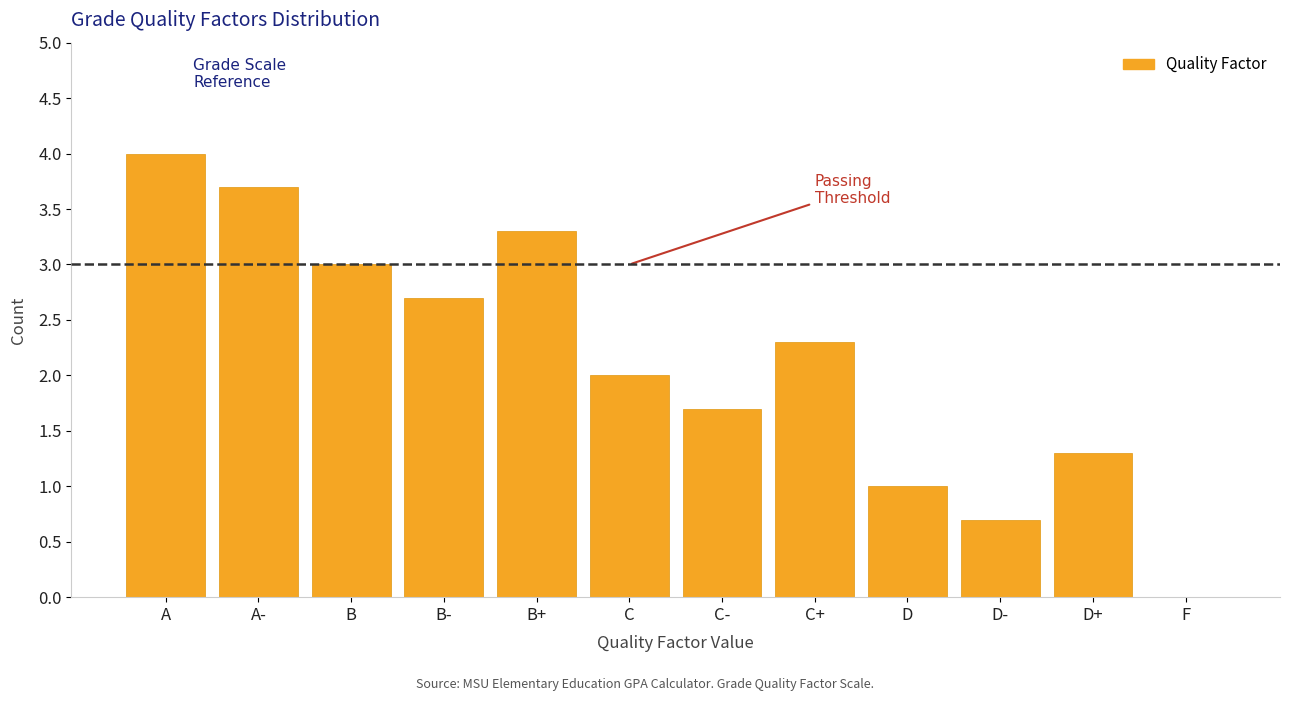

Reading left to right, extract all data points from this chart.

A=4.0	A-=3.7	B=3.0	B-=2.7	B+=3.3	C=2.0	C-=1.7	C+=2.3	D=1.0	D-=0.7	D+=1.3	F=0.0